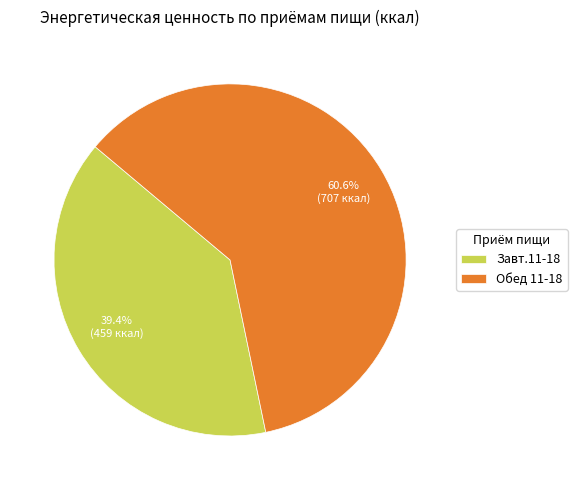

What percentage is the Обед 11-18 slice, to the nearest percent?

61%